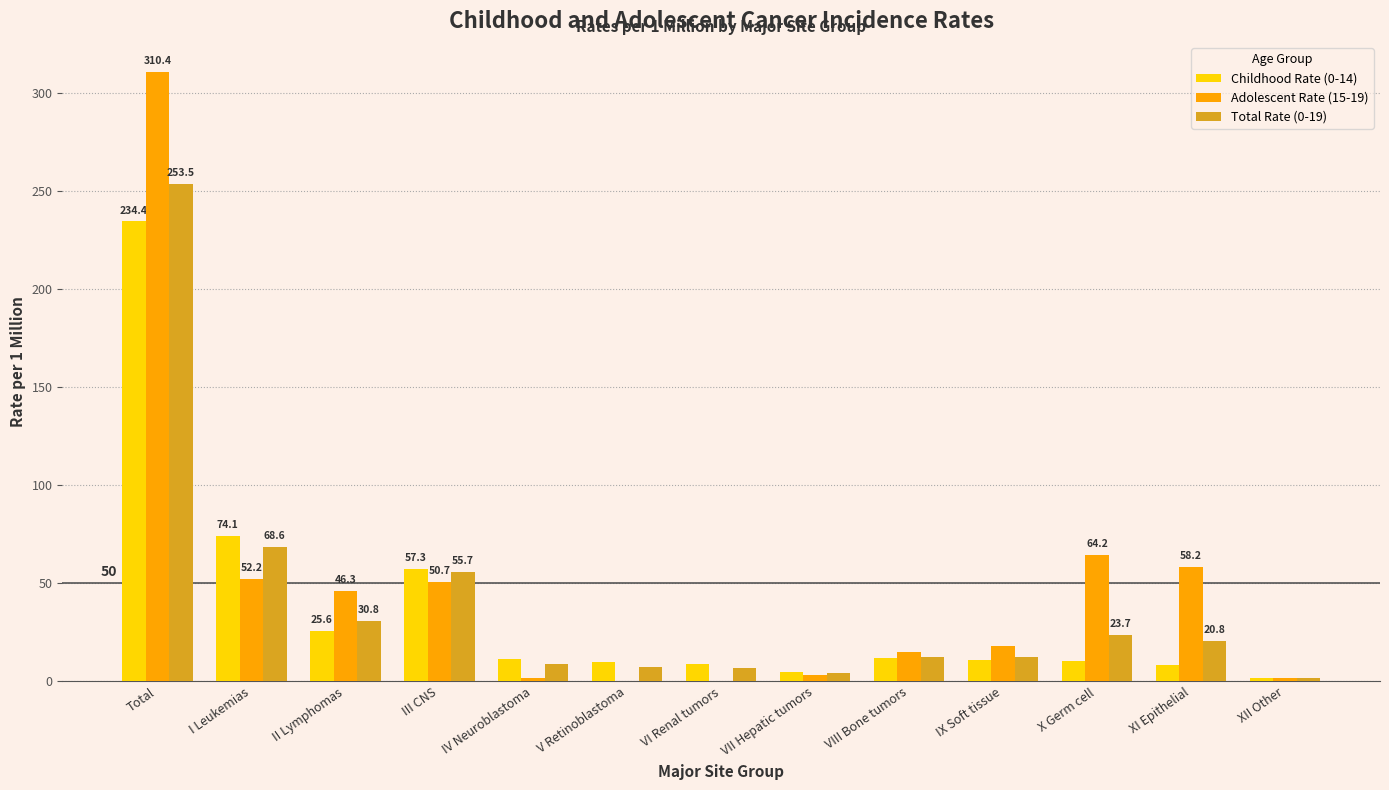

The Total Rate (0-19) series shows 12.5 at IX Soft tissue. True or false?

True